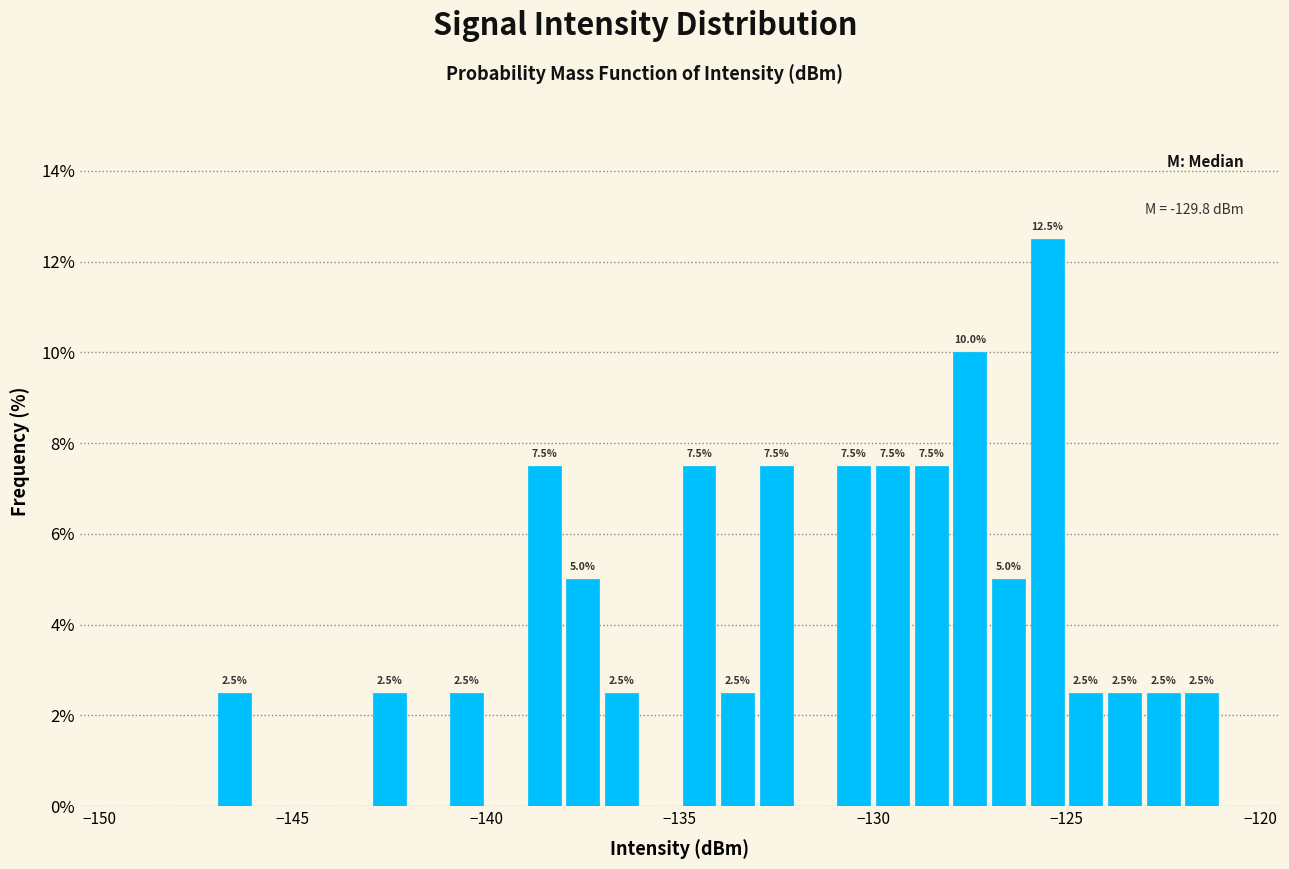

Around what value on the x-axis is the tallest bar? Give the approximate position of its centre, as read against the axis.

-125.5